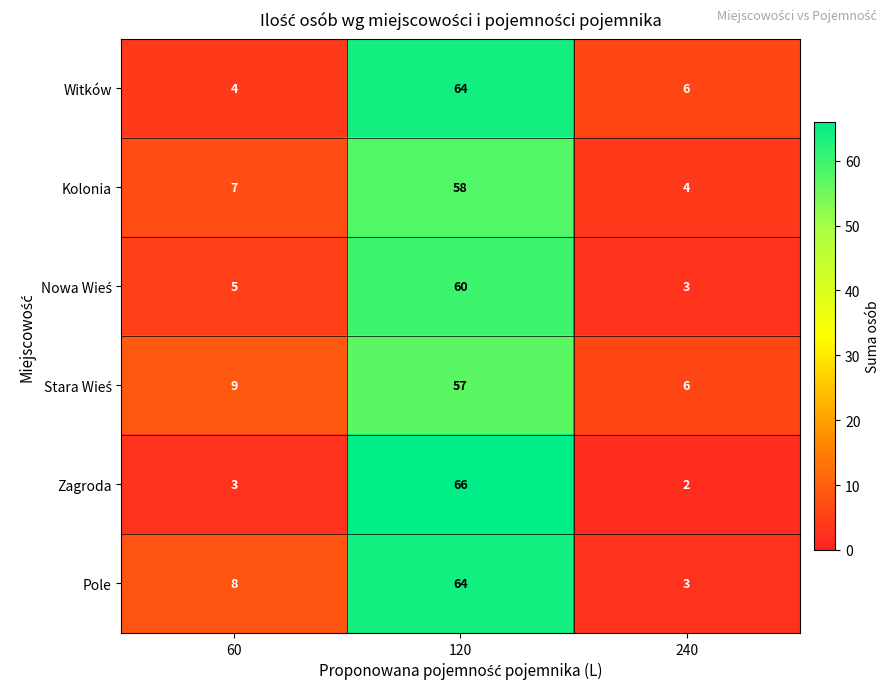

Rank the categories by Kolonia value from highest to lowest.

120, 60, 240